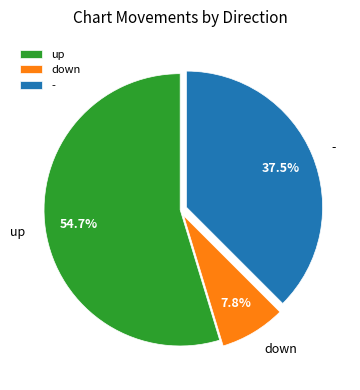

Is there a majority slice in this chart?

Yes